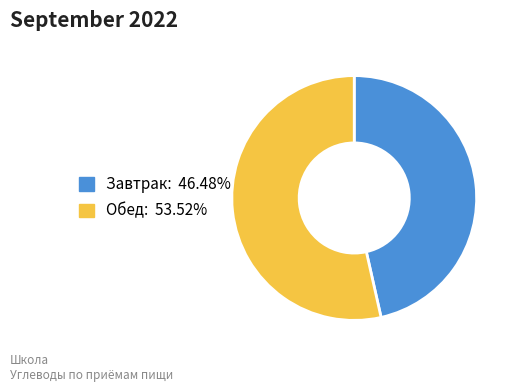

Combined, do Обед and Завтрак account for over 50%?

Yes